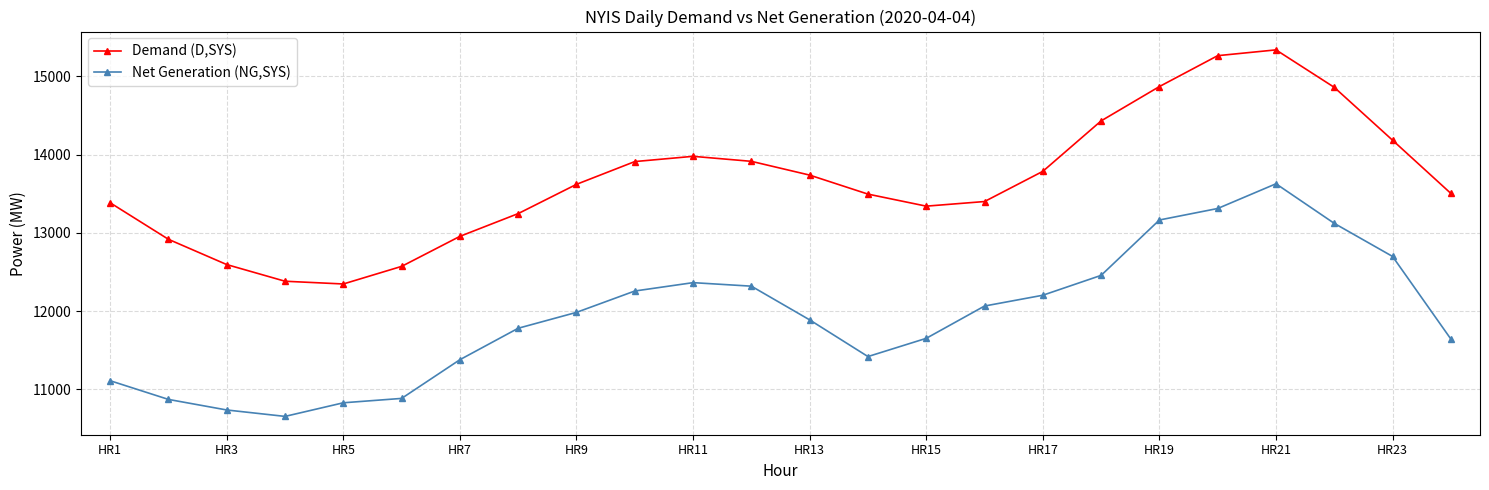

Which series has the largest total across all categories?

Demand (D,SYS)